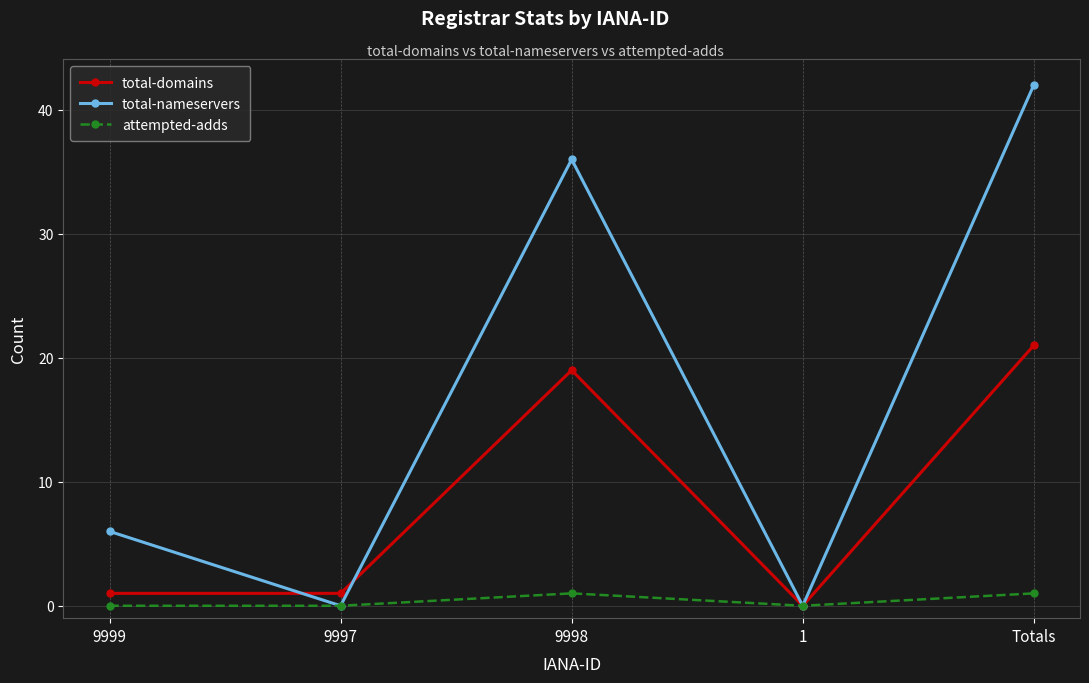

Which series has the largest range (max minus min)?

total-nameservers